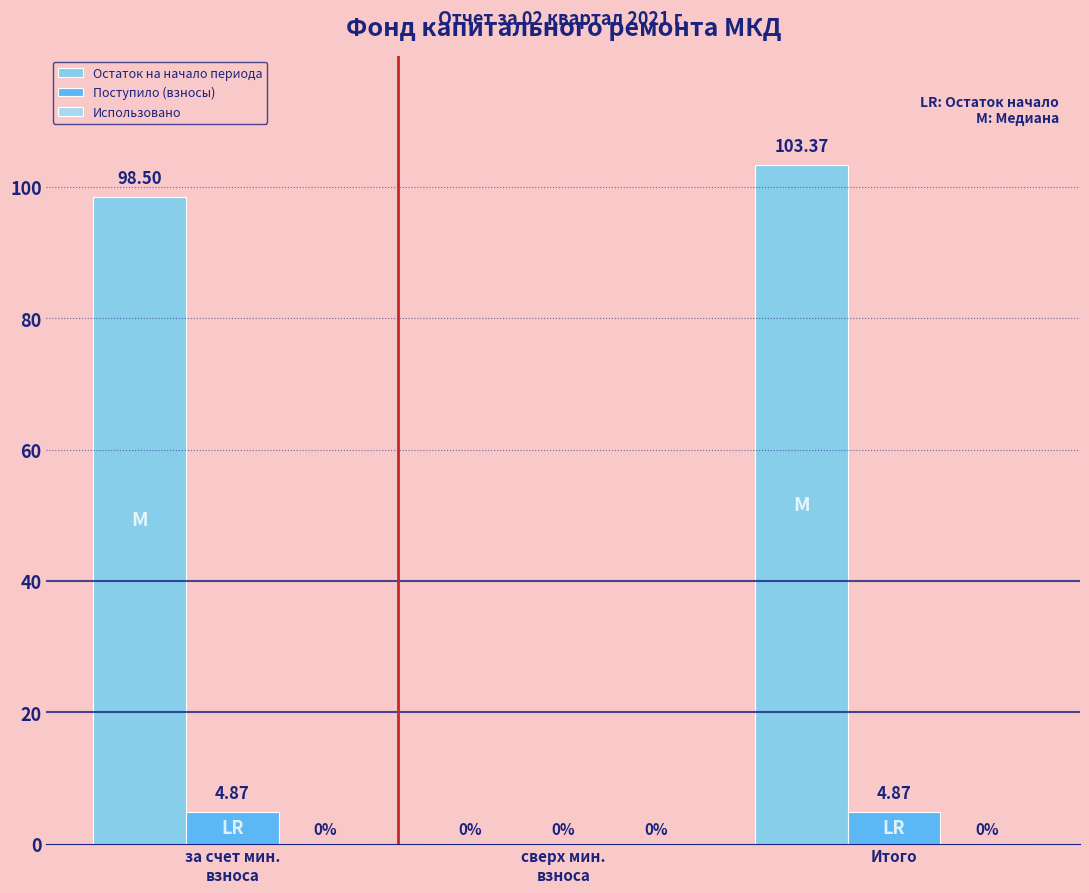

Are the bars horizontal?

No